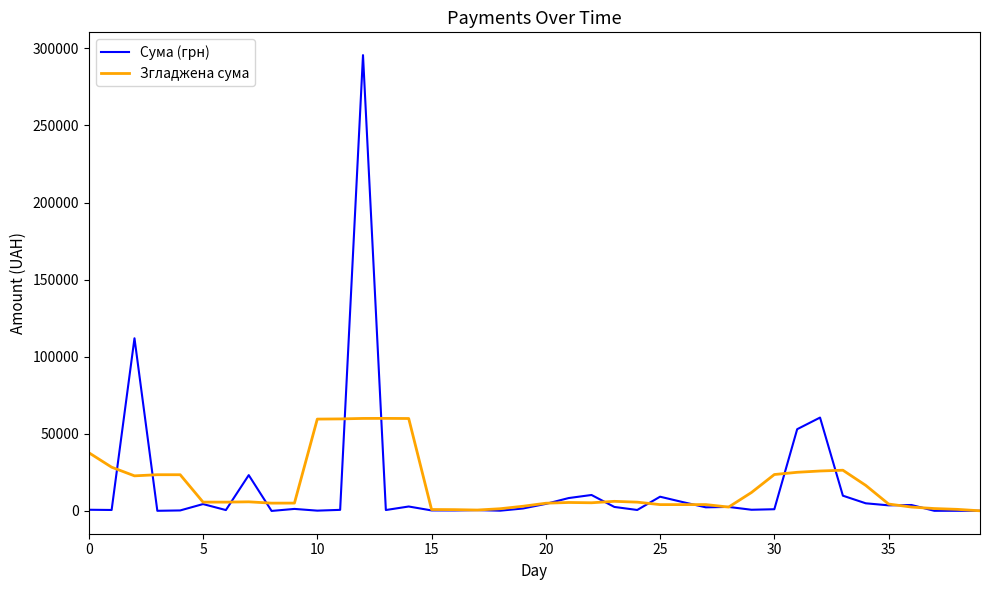

What is the highest value of the Сума (грн) series?

295638.6